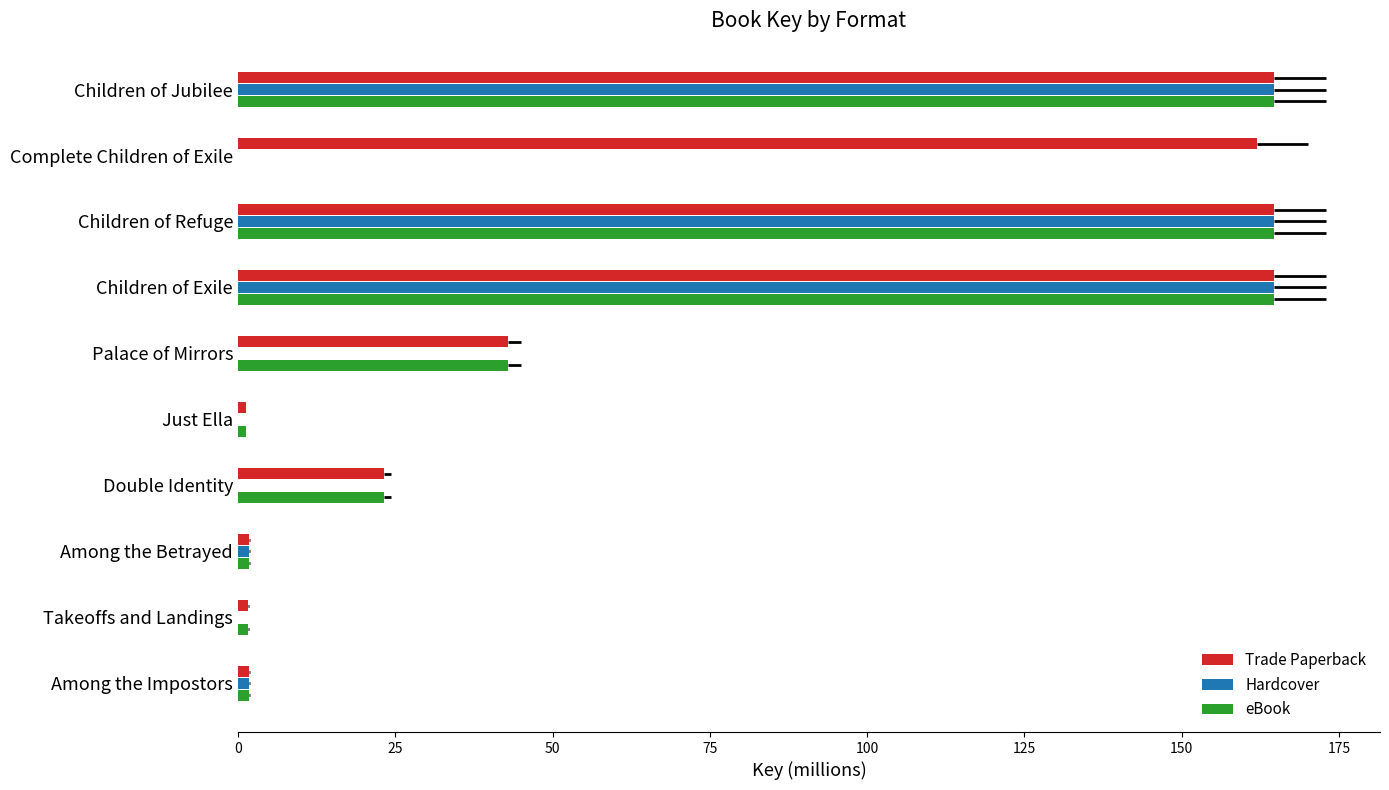

What is the sum of all Trade Paperback values?

728.5